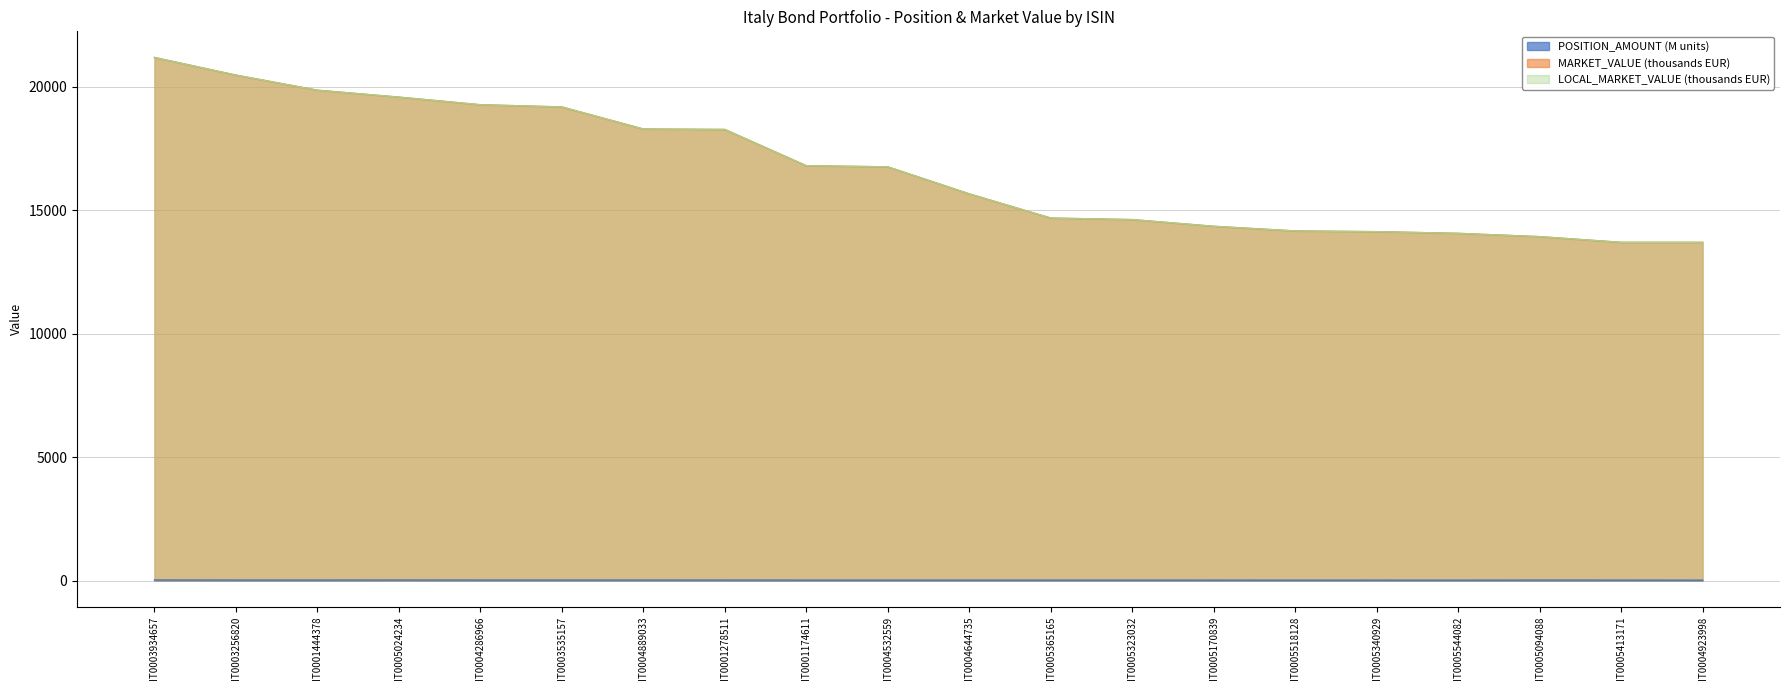

The MARKET_VALUE series shows 13972.4 at IT0003256820. True or false?

False